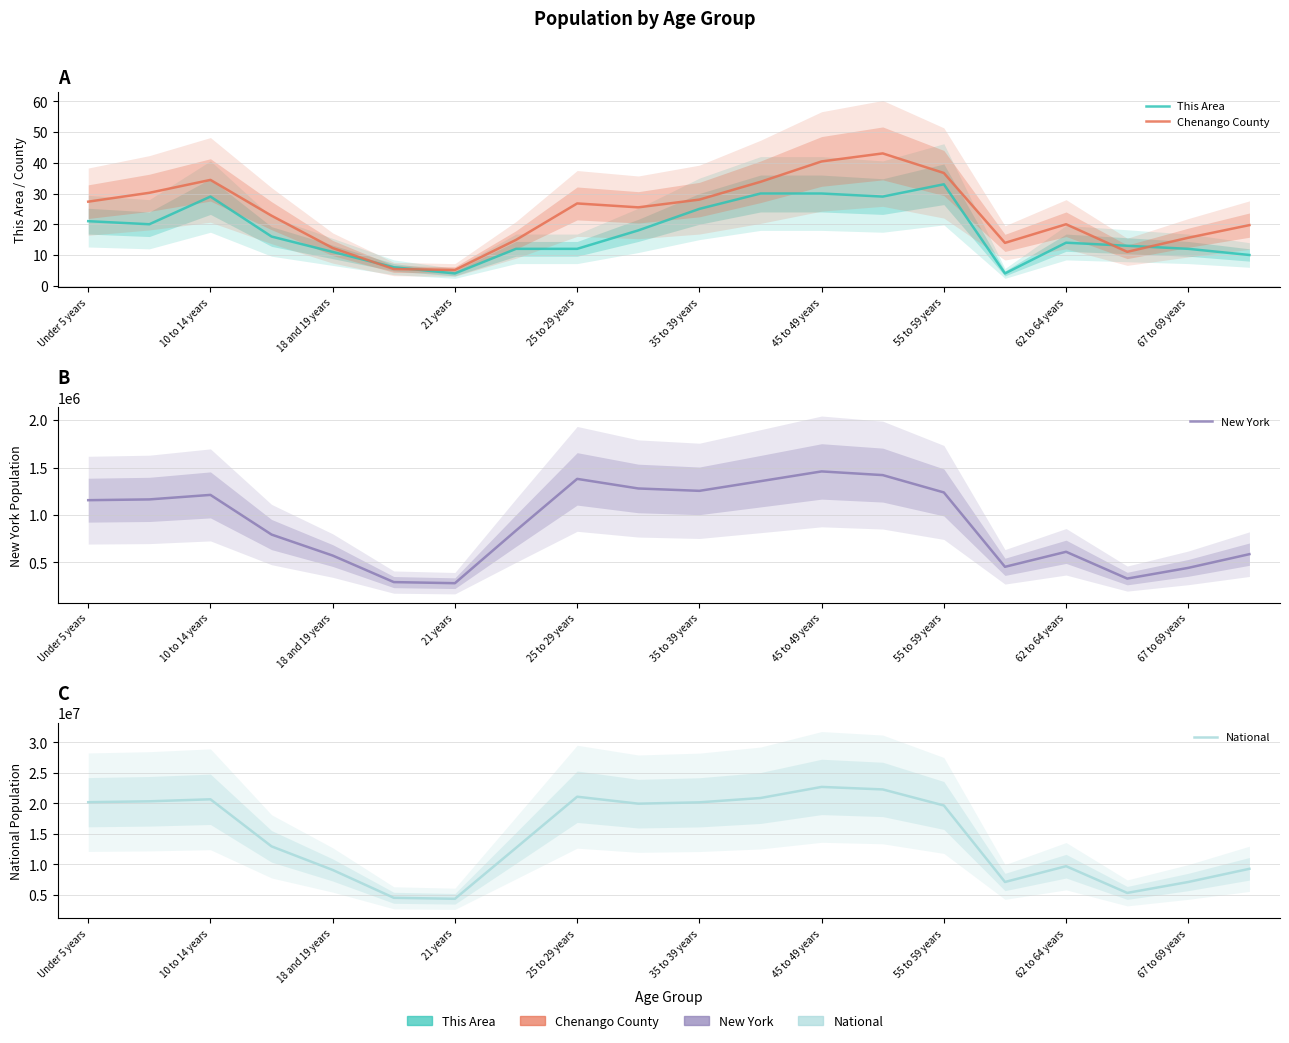

What is the total value across all series at 13?

23718125.1